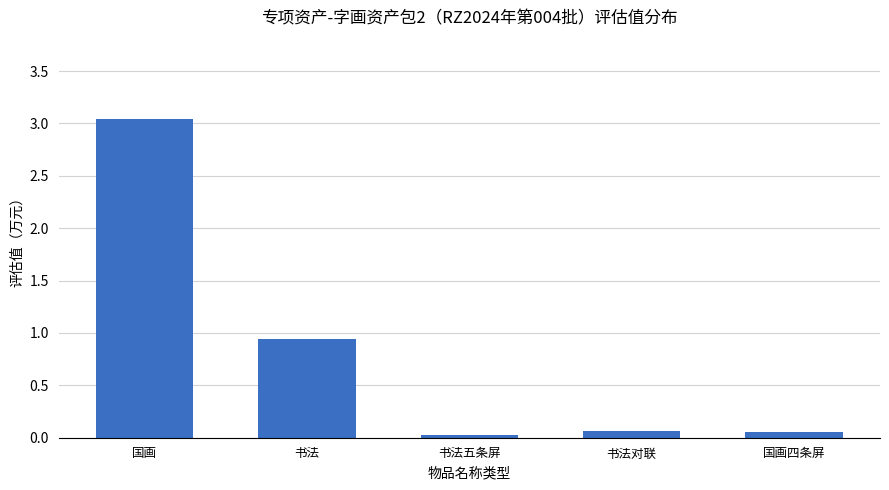

Where is the data nearest to the value 1?

书法